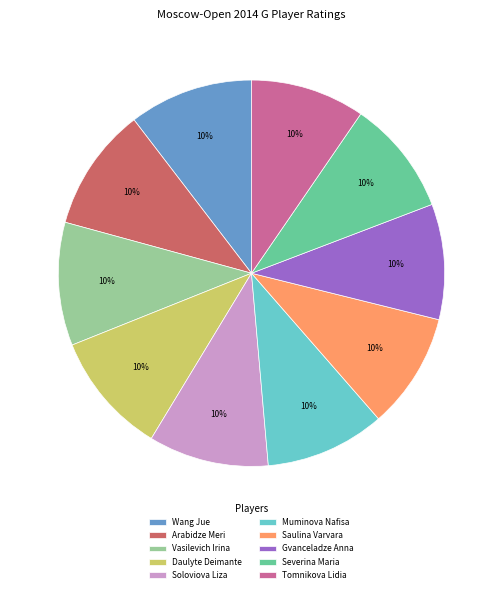

True or false: Tomnikova Lidia accounts for 2% of the total.

False